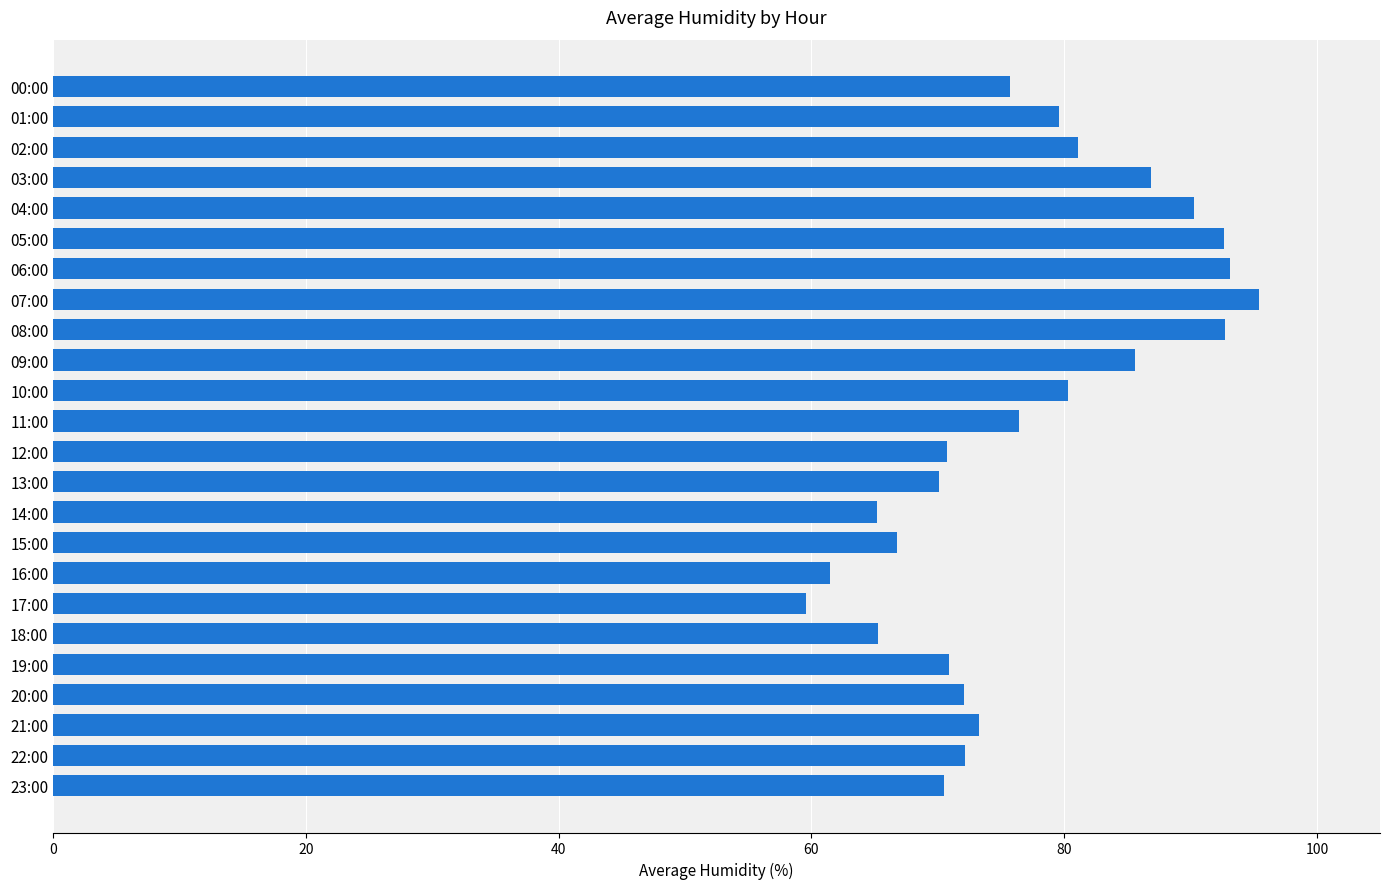

What is the ratio of the value at 20:00 to the value at 19:00?

1.0